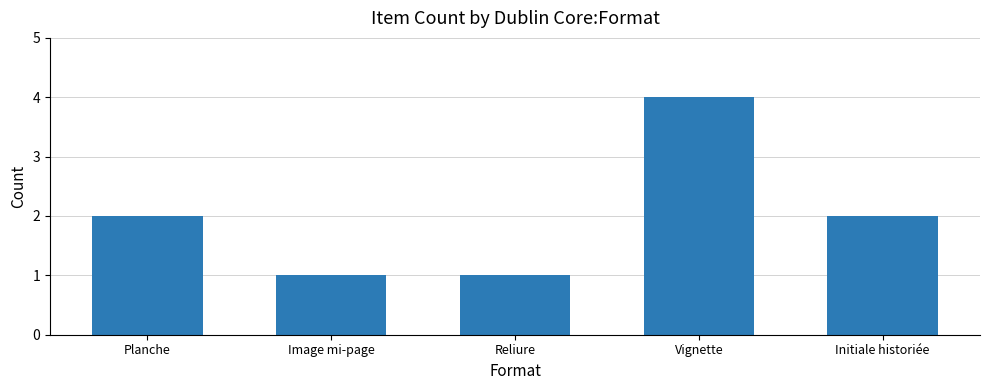

The value at Initiale historiée is 1. True or false?

False